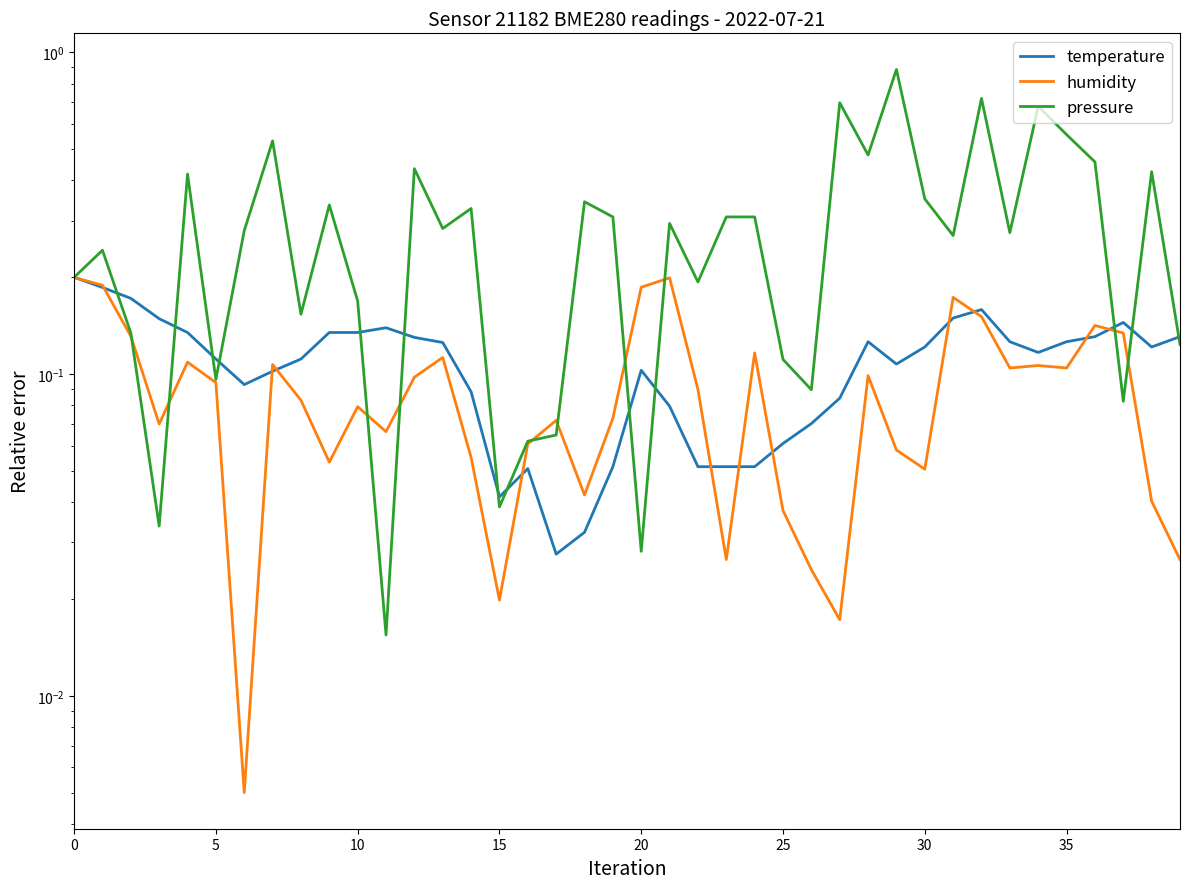

Between 10 and 34, which is larger?

10